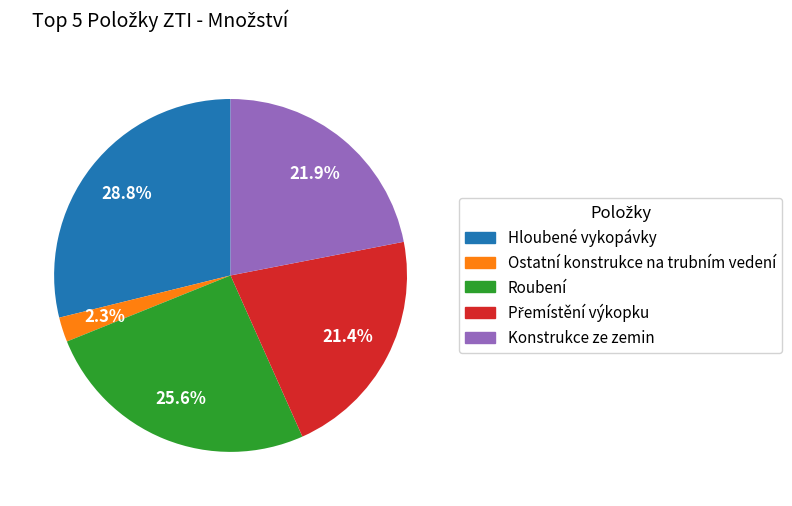

True or false: Hloubené vykopávky accounts for 29% of the total.

True